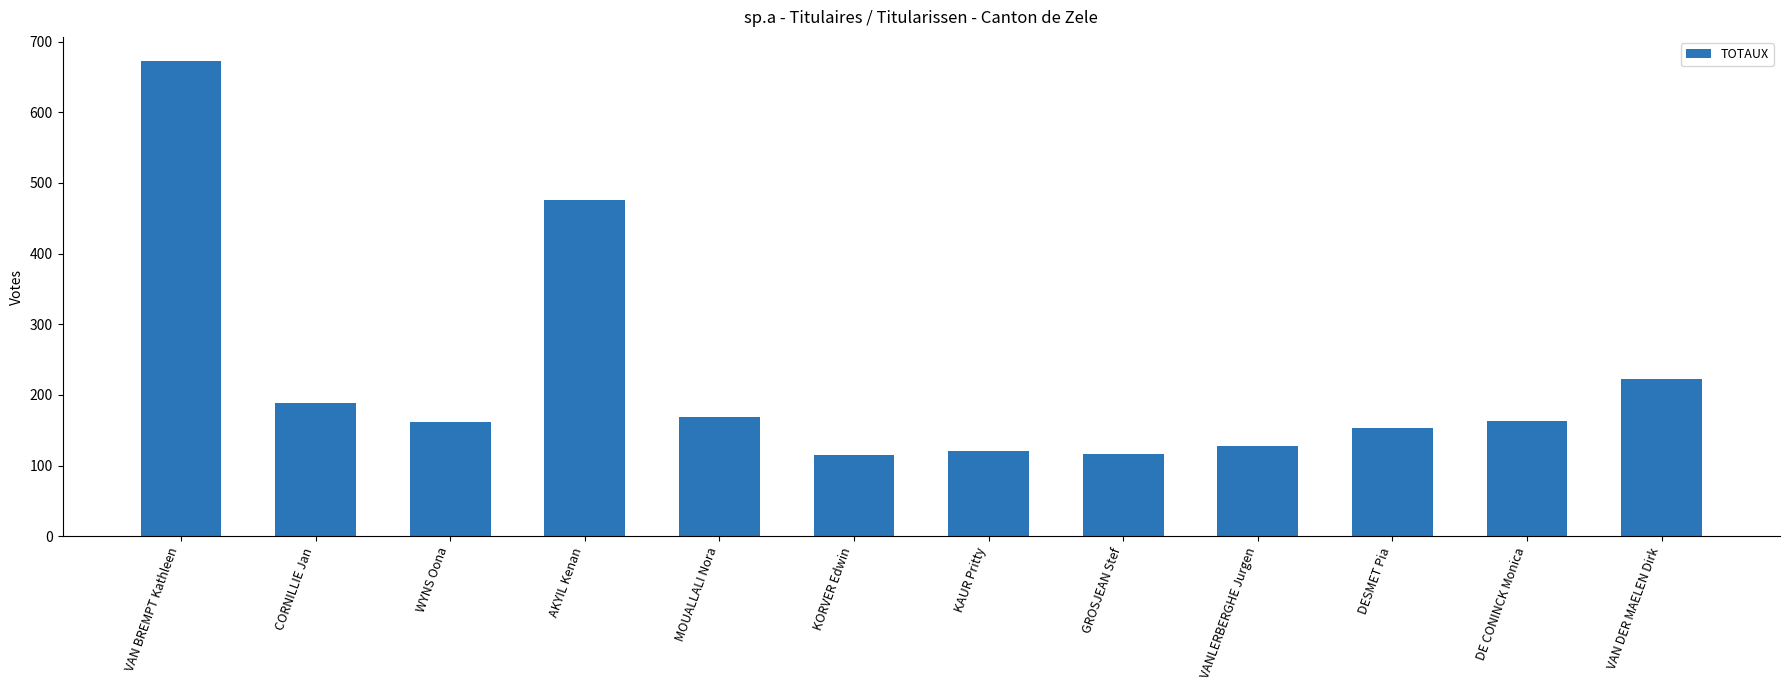

True or false: the data shows 153 at DESMET Pia.

True